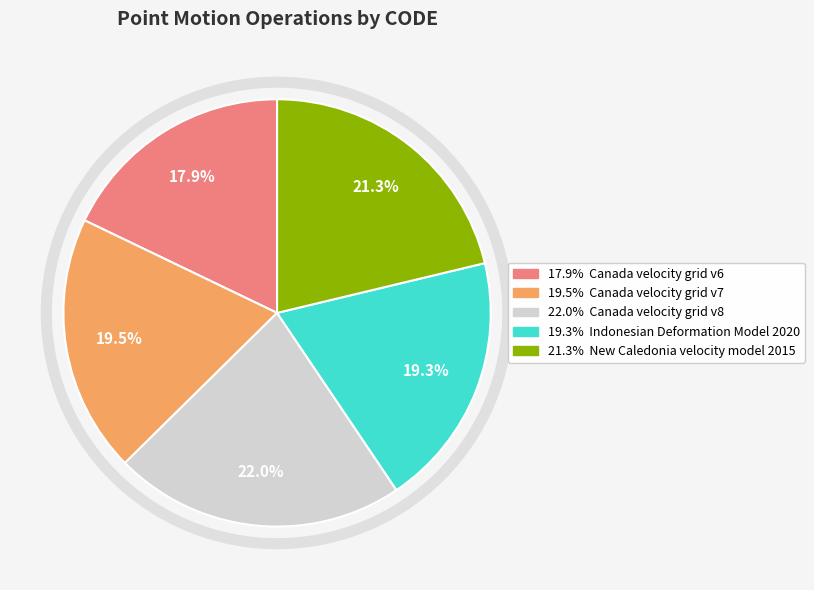

Does any single category account for the majority?

No